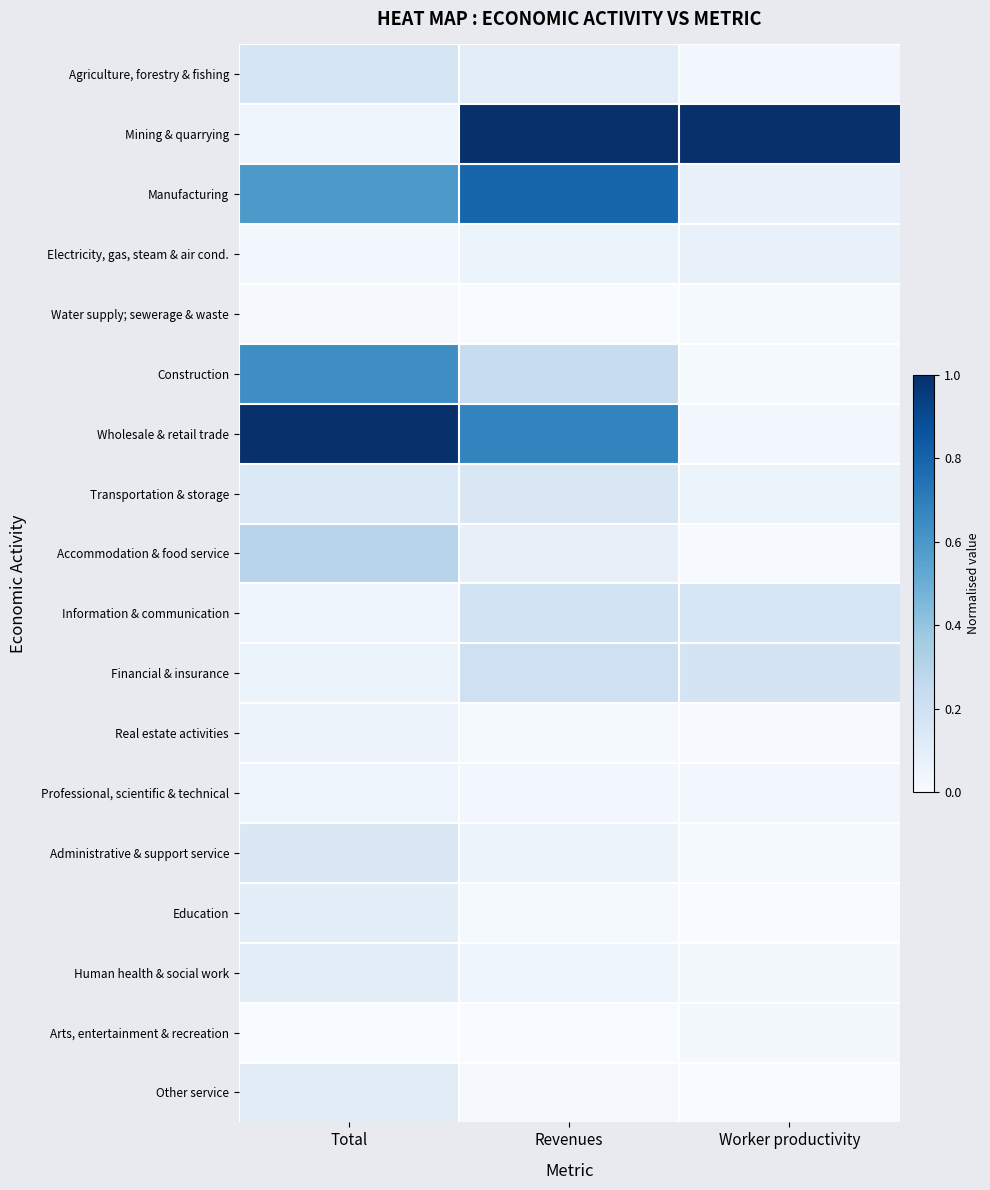

At how many categories does at least one series exceed 0?

3